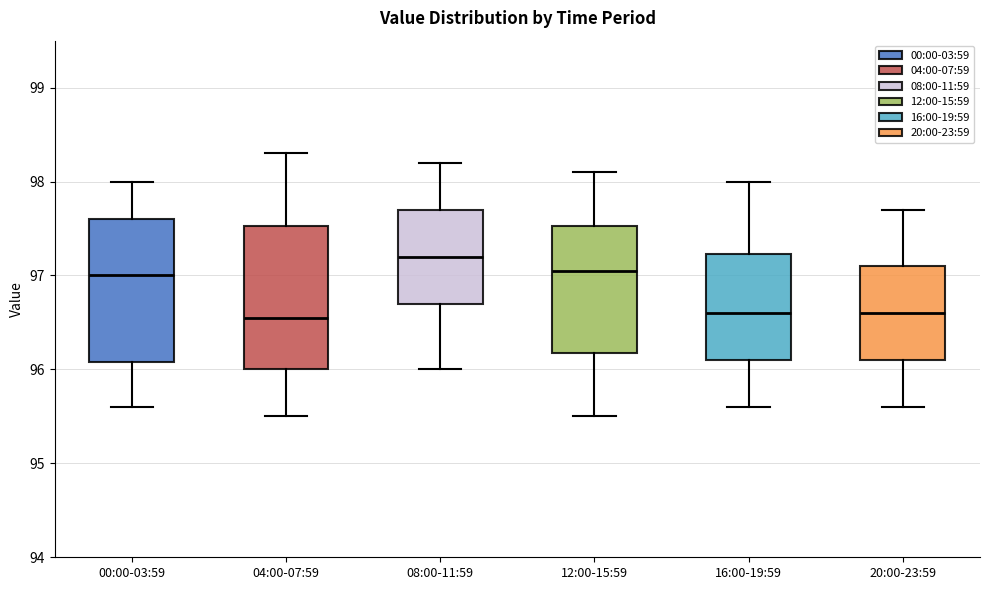

Where is the lower edge of the box for 12:00-15:59 on the y-axis? The values are not printed on the chart, so give them approximately, as read against the axis.

96.2